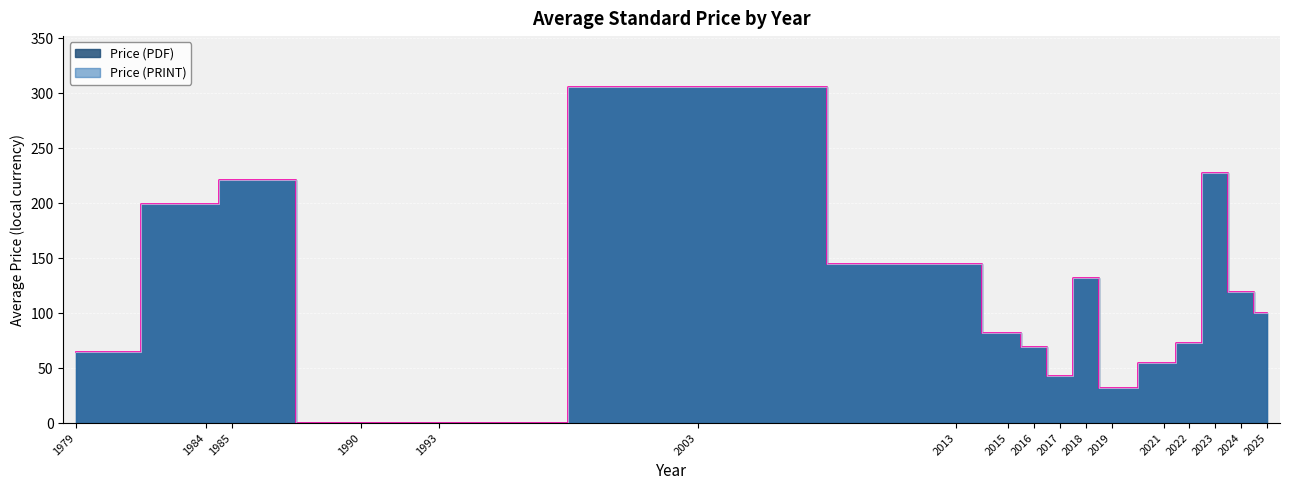

Which series has the largest total across all categories?

Price (PDF)